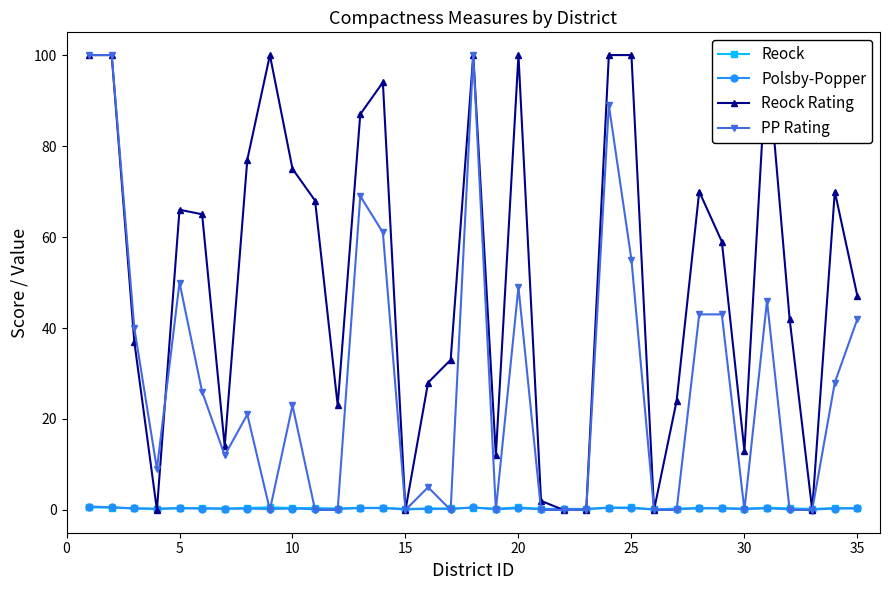

How many data points in PP Rating are less than 21?

17